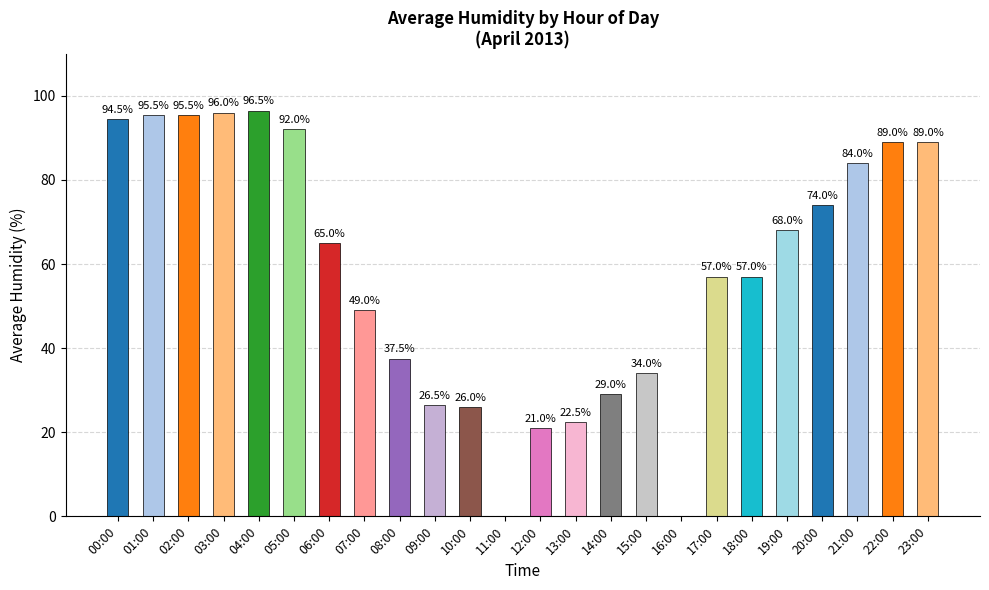

Reading left to right, what are all the values shown in this chart?

00:00=94.5	01:00=95.5	02:00=95.5	03:00=96.0	04:00=96.5	05:00=92.0	06:00=65.0	07:00=49.0	08:00=37.5	09:00=26.5	10:00=26.0	11:00=0.0	12:00=21.0	13:00=22.5	14:00=29.0	15:00=34.0	16:00=0.0	17:00=57.0	18:00=57.0	19:00=68.0	20:00=74.0	21:00=84.0	22:00=89.0	23:00=89.0